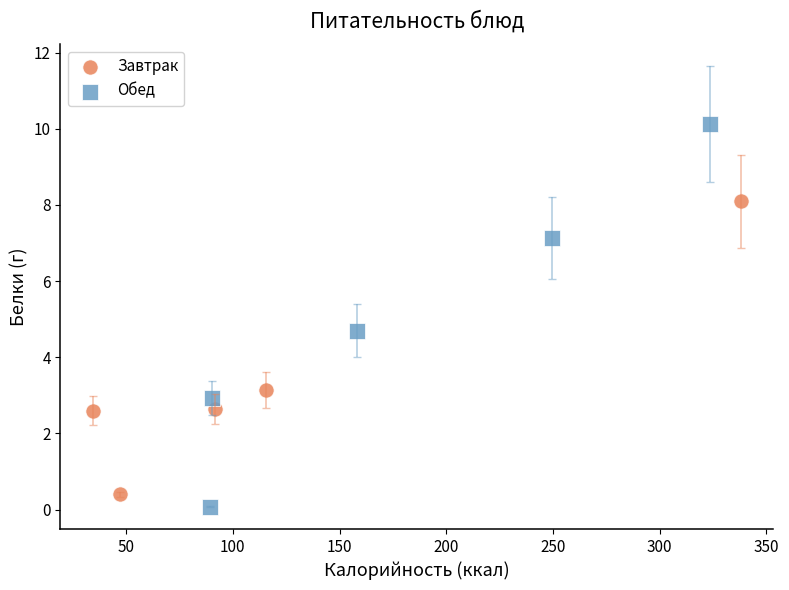

Which series contains the highest Y value?

Обед